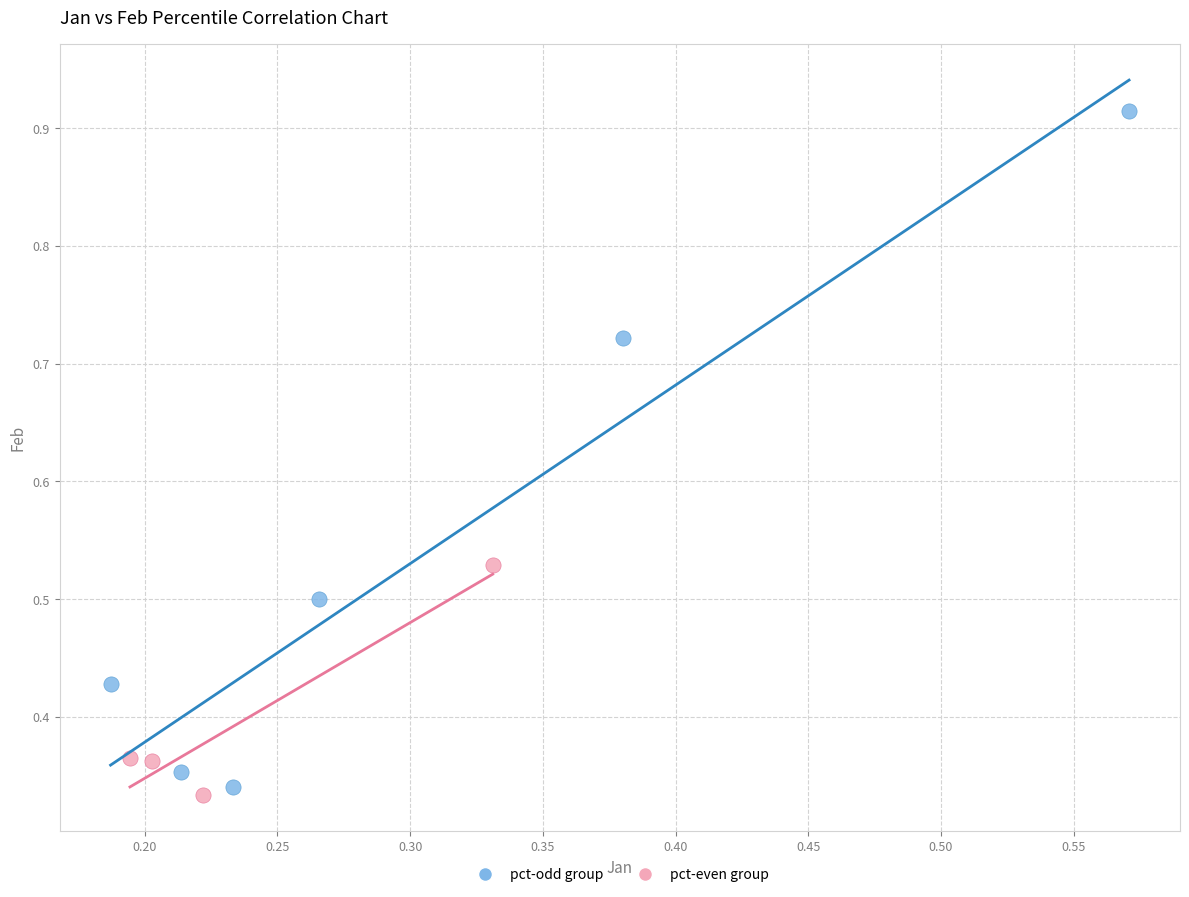

Which series contains the highest Y value?

pct-odd group